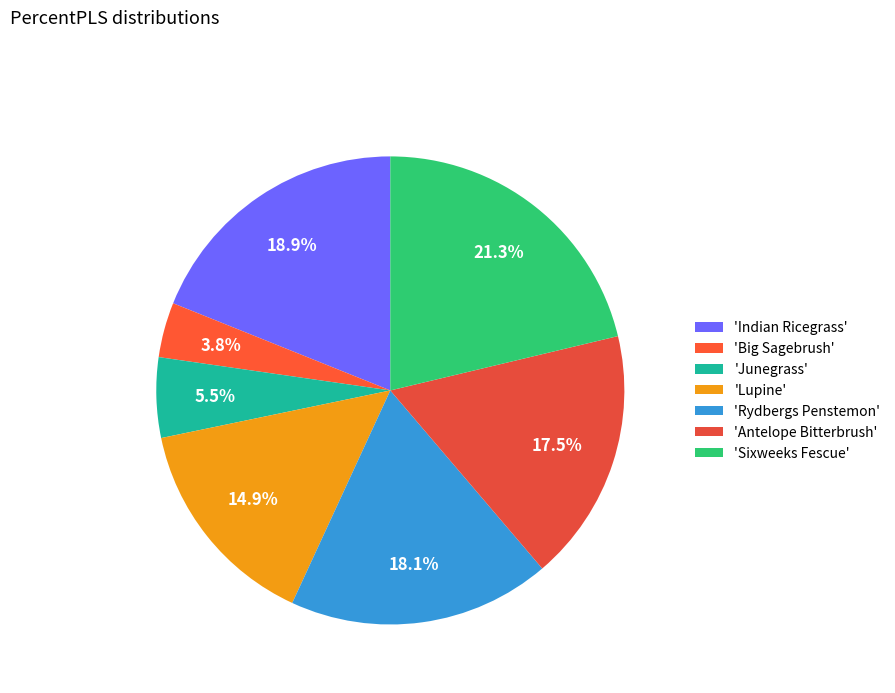

Count the number of slices in the pie.

7